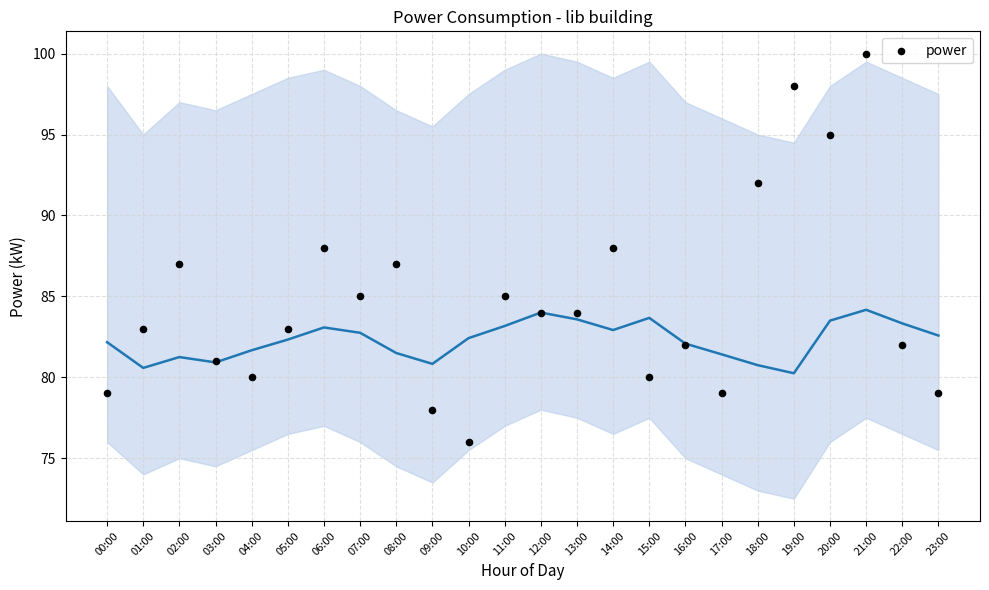

Between 21:00 and 03:00, which is larger?

21:00